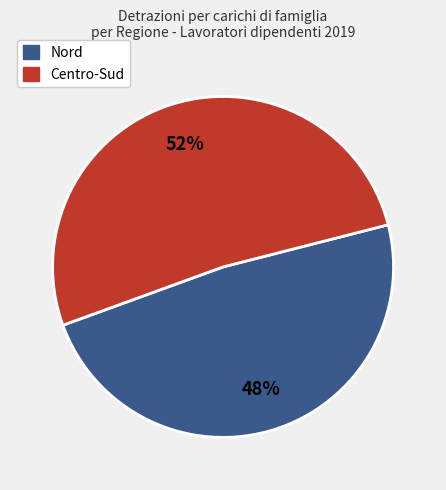

Does any single category account for the majority?

Yes